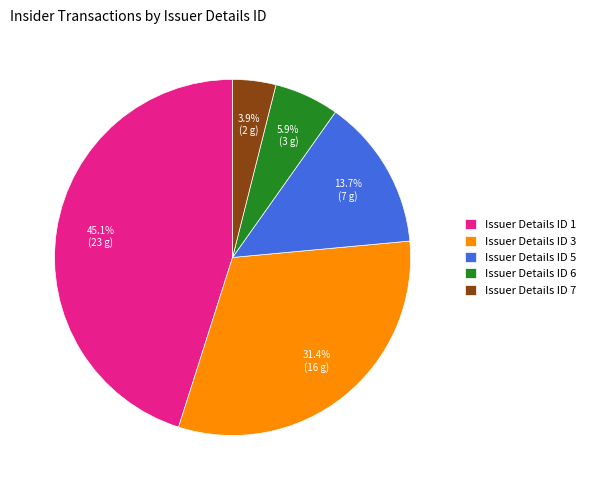

What is the ratio of the value at Issuer Details ID 7 to the value at Issuer Details ID 6?

0.7